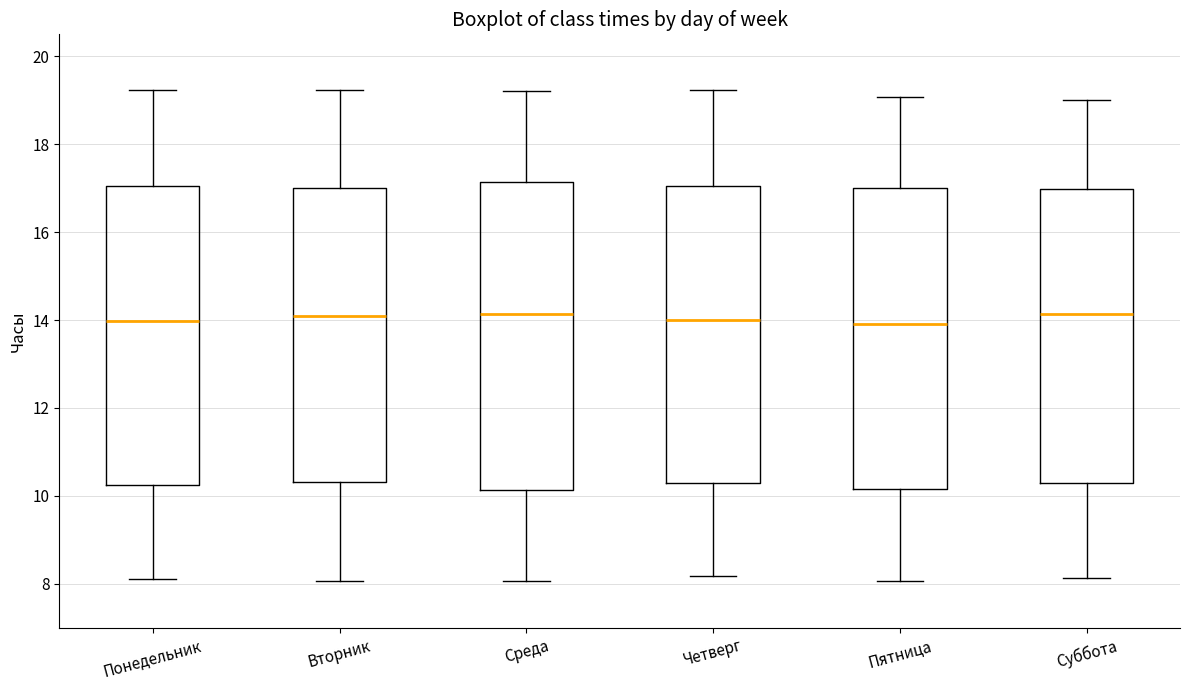

Reading left to right, read every box against the y-axis: the position of its median line, the range the box covers, and the ends of its whiskers. The values are not printed on the chart, so give them approximately, as read against the axis.

Понедельник: median 14.0, box 10.2 to 17.0, whiskers 8.2 to 19.2
Вторник: median 14.0, box 10.4 to 17.0, whiskers 8.0 to 19.2
Среда: median 14.2, box 10.2 to 17.2, whiskers 8.0 to 19.2
Четверг: median 14.0, box 10.4 to 17.0, whiskers 8.2 to 19.2
Пятница: median 14.0, box 10.2 to 17.0, whiskers 8.0 to 19.0
Суббота: median 14.2, box 10.2 to 17.0, whiskers 8.2 to 19.0